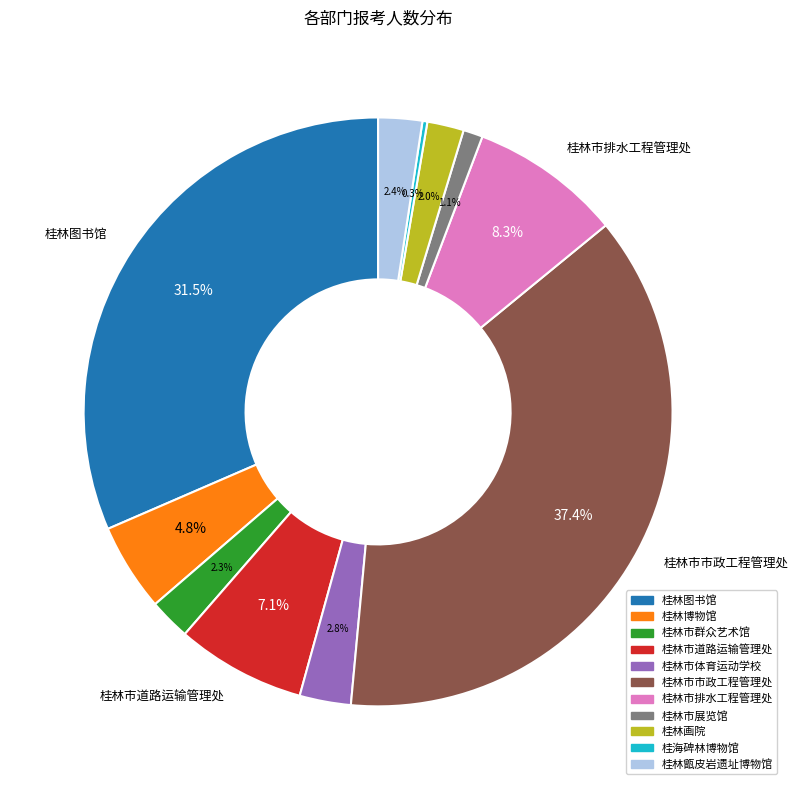

What is the largest slice in the pie chart?

桂林市市政工程管理处